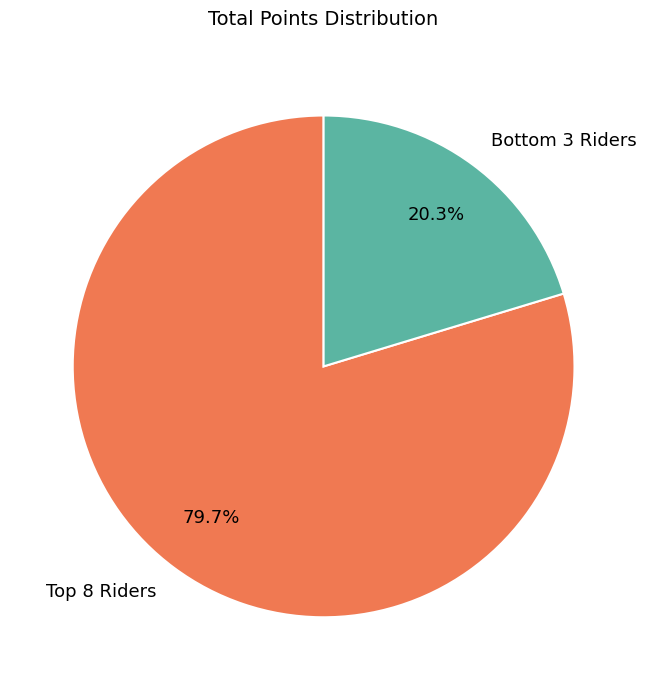

Is there any slice that represents more than half of the pie?

Yes